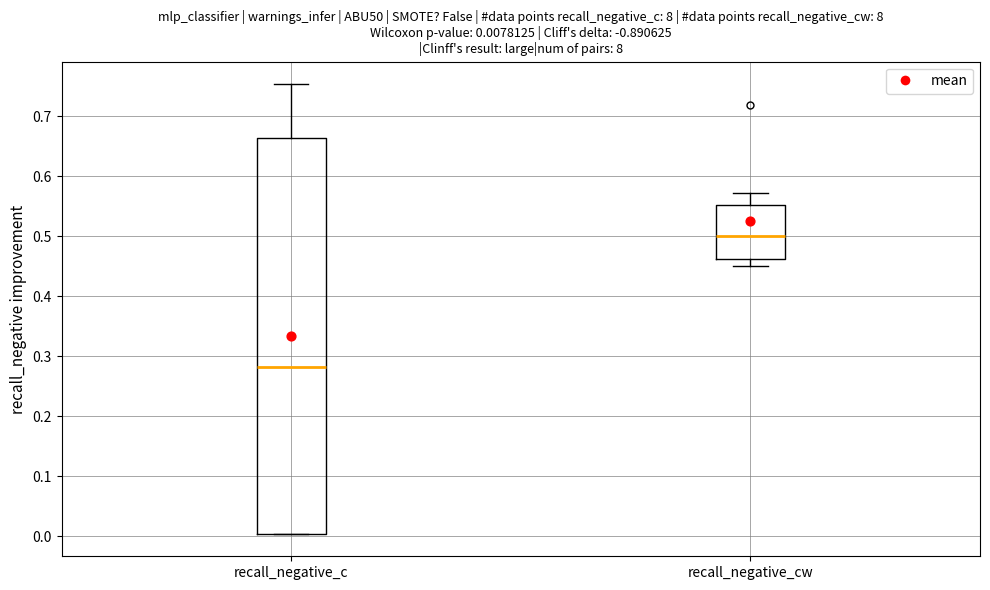

Comparing the boxes themselves (not the whiskers), which one is the tallest?

recall_negative_c